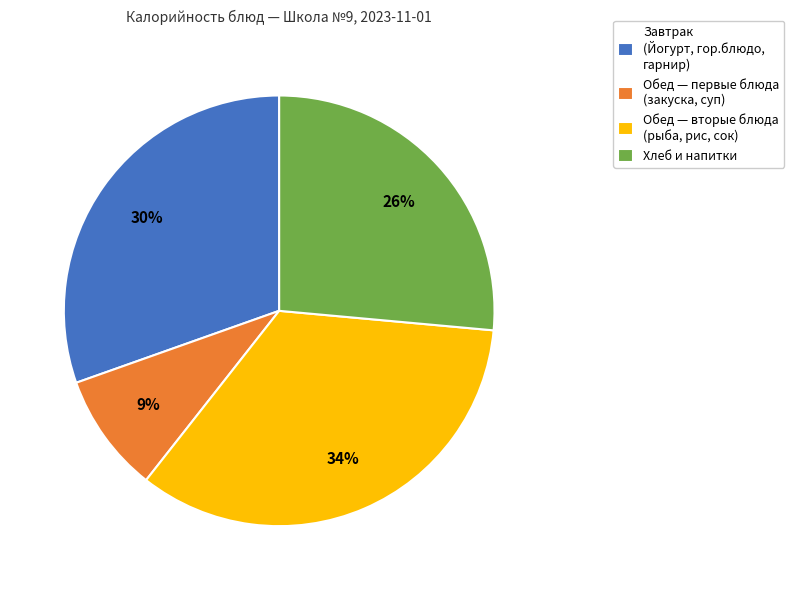

What is the ratio of the value at Завтрак (Йогурт, гор.блюдо, гарнир) to the value at Хлеб и напитки?

1.2